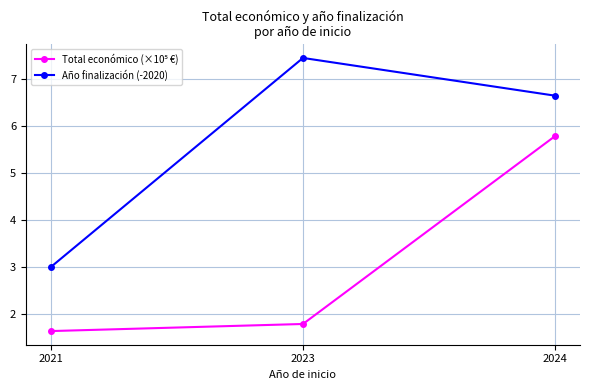

Count the number of data series in this chart.

2